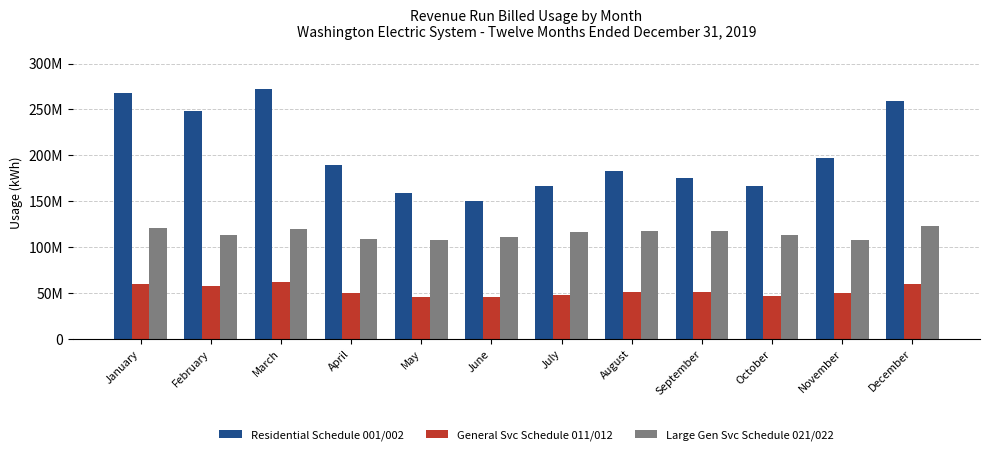

At August, list the series in order from largest to smallest.

Residential Schedule 001/002, Large Gen Svc Schedule 021/022, General Svc Schedule 011/012